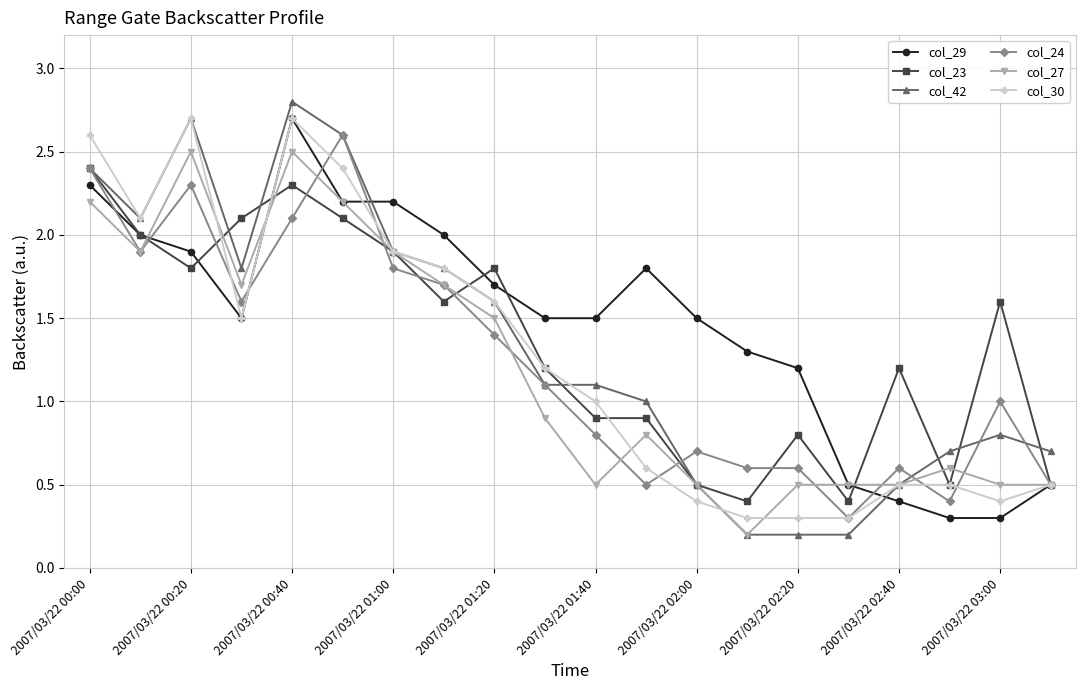

True or false: col_30 has more than 1 points higher than both neighbors.

True